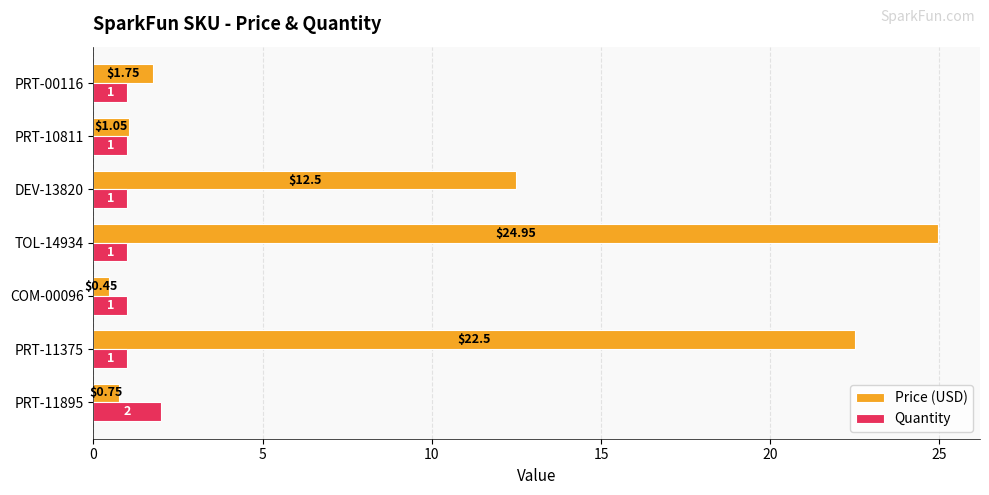

Which series changed the most between PRT-10811 and PRT-00116?

Price (USD)